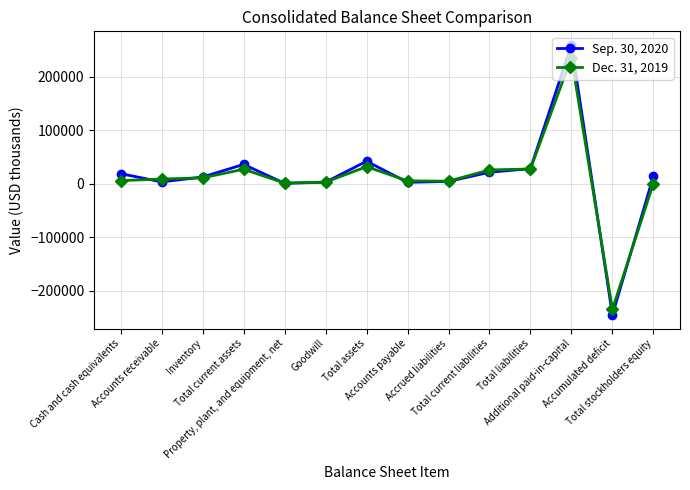

Which series has the largest range (max minus min)?

Sep. 30, 2020